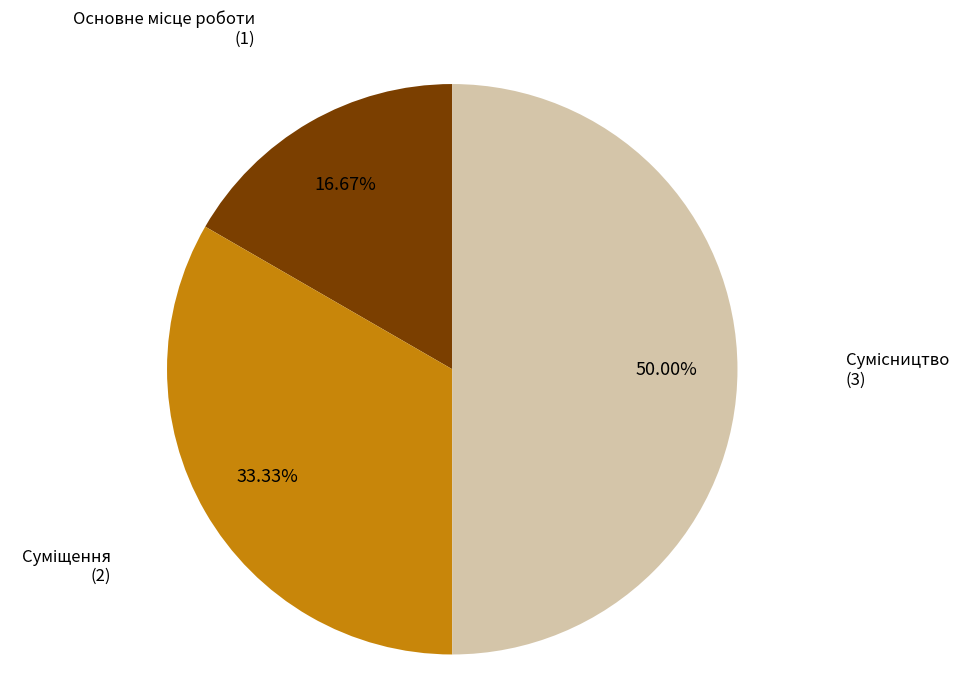

How many slices are in this pie chart?

3